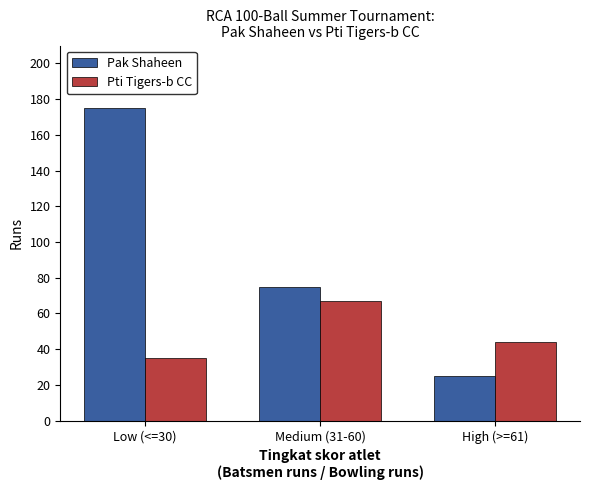

At which label is Pak Shaheen closest to 100?

Medium (31-60)